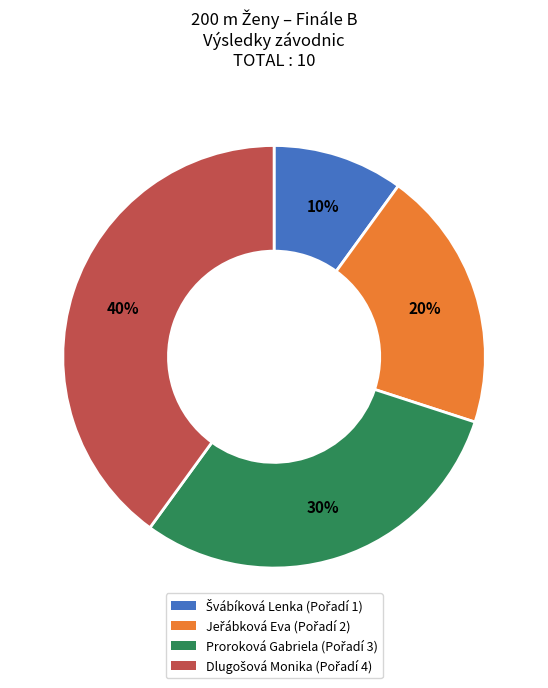

To the nearest percent, what portion does Proroková Gabriela represent?

30%